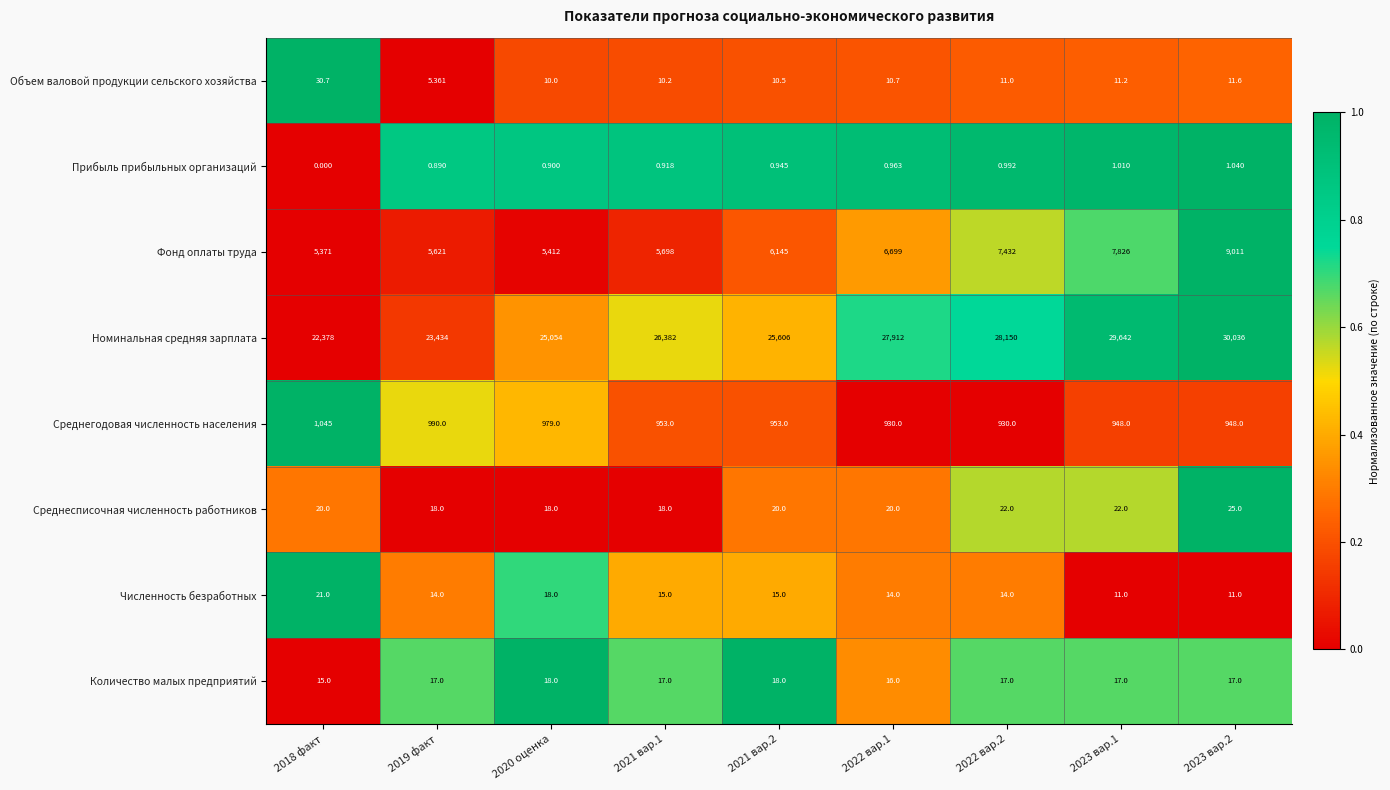

Rank the series by their maximum value, from highest to lowest.

Номинальная средняя зарплата, Фонд оплаты труда, Среднегодовая численность населения, Объем валовой продукции сельского хозяйства, Среднесписочная численность работников, Численность безработных, Количество малых предприятий, Прибыль прибыльных организаций